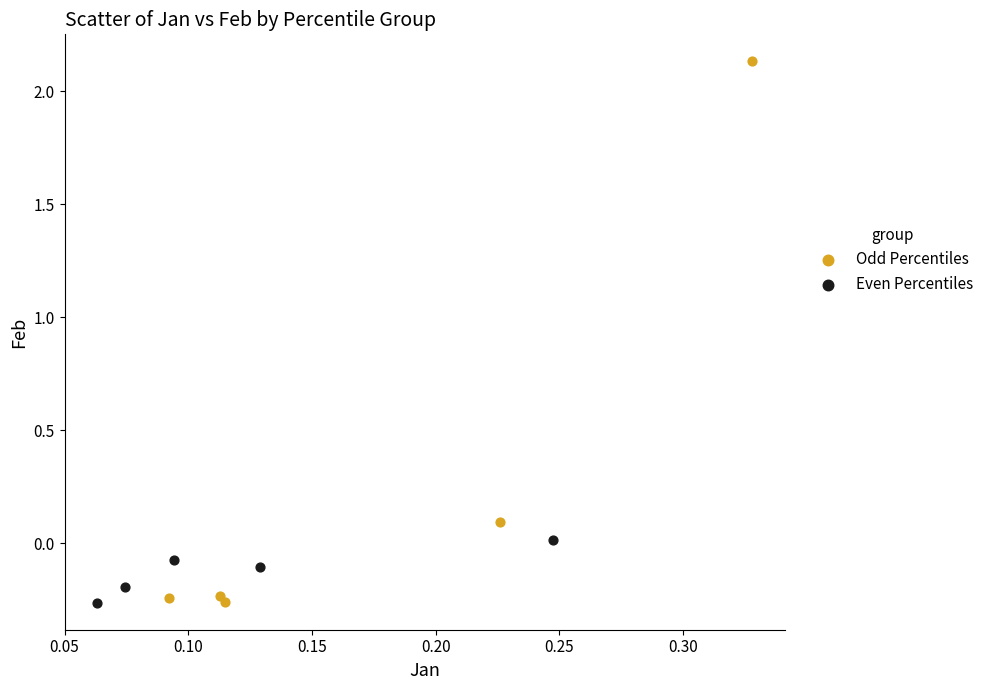

Which series has the widest spread of Y values?

Odd Percentiles